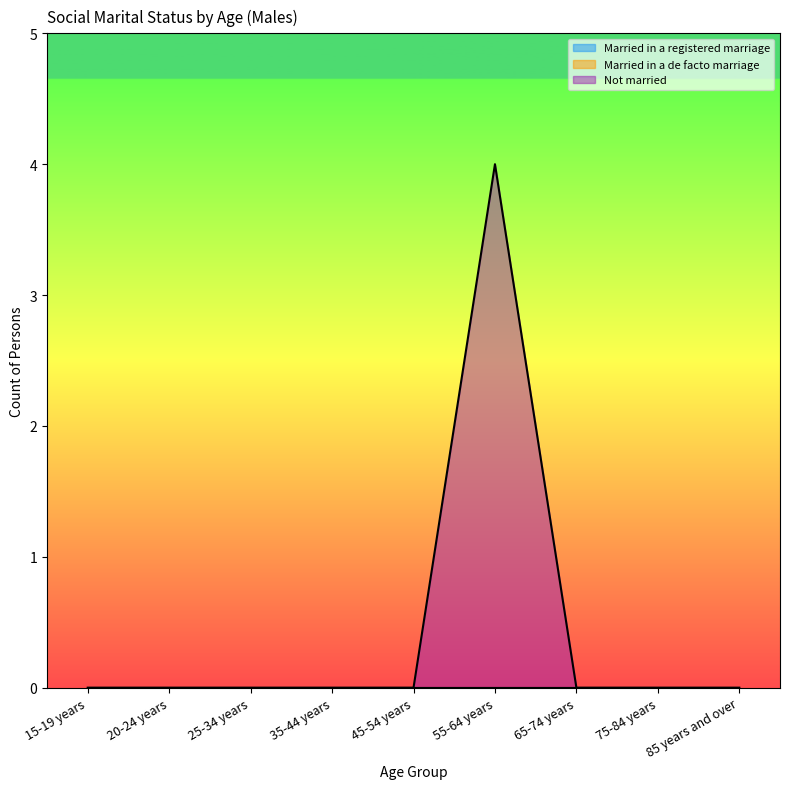

How many series are shown in this chart?

3